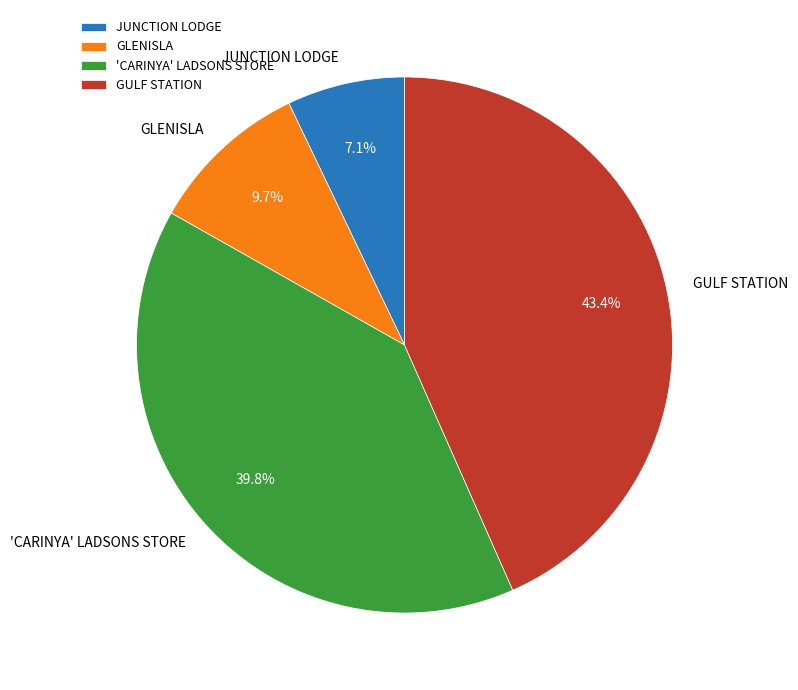

The GULF STATION slice represents 50% of the pie. True or false?

False